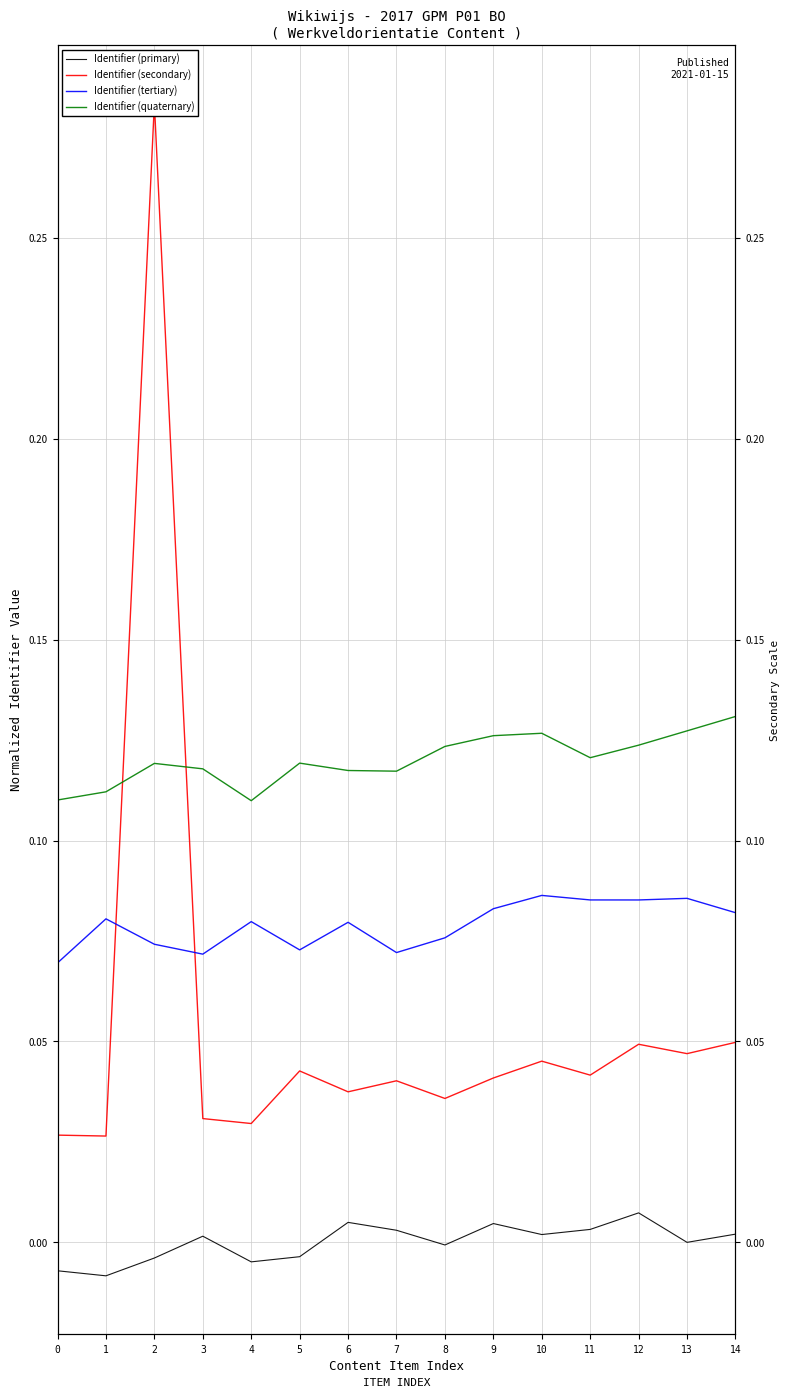

True or false: Identifier (quaternary) and Identifier (tertiary) cross at least once.

False